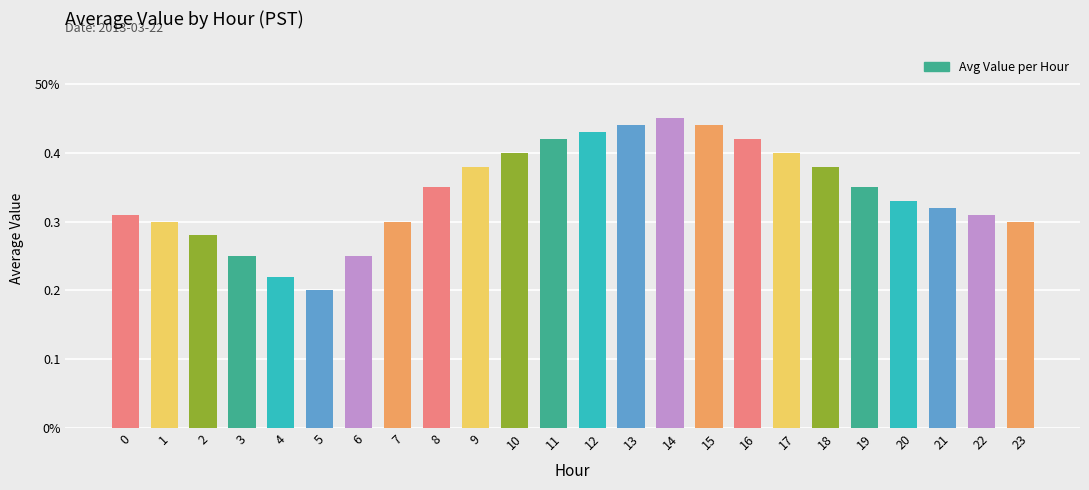

How many series are shown in this chart?

1